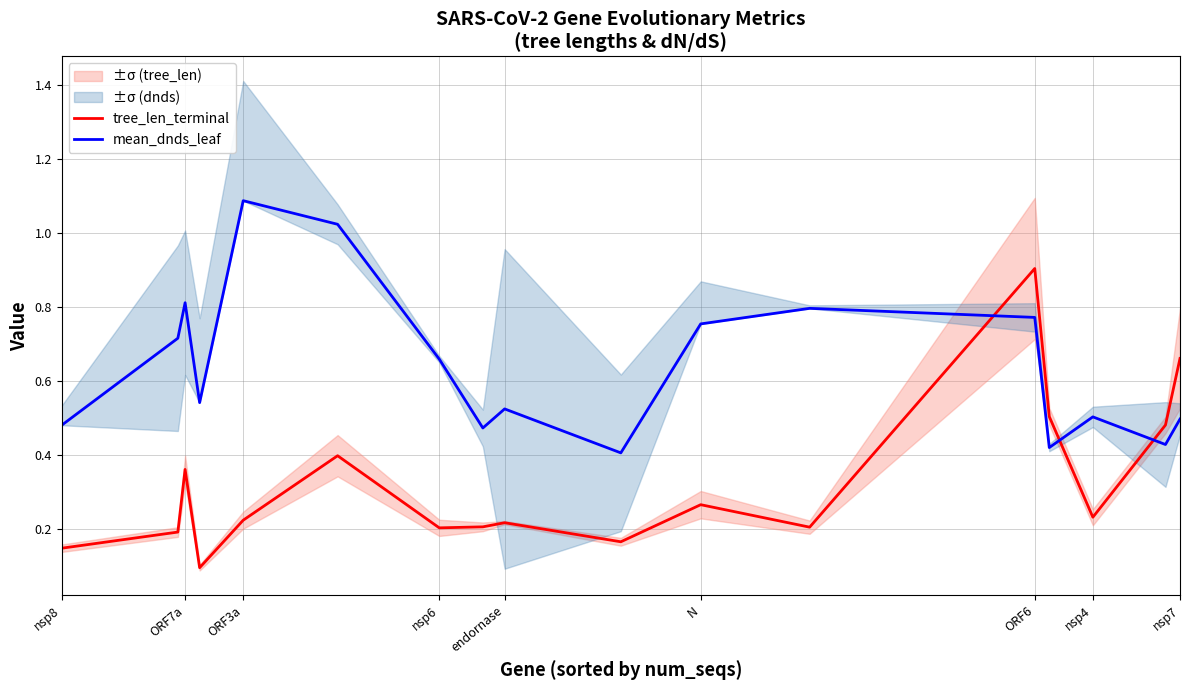

List the series in order of their overall mean, highest first.

mean_dnds_leaf, tree_len_terminal